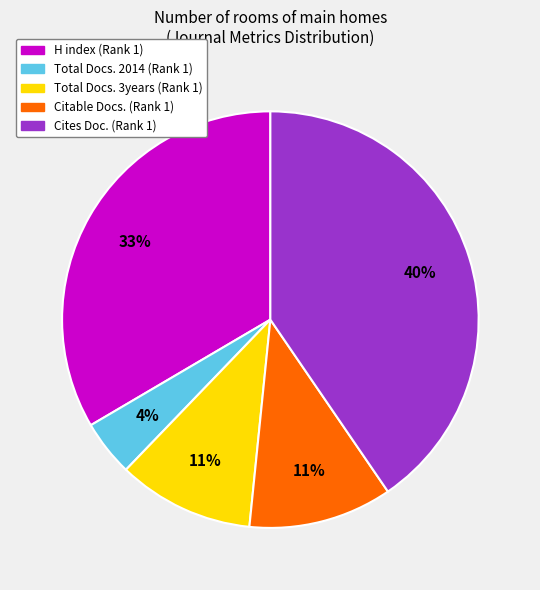

Is there a majority slice in this chart?

No